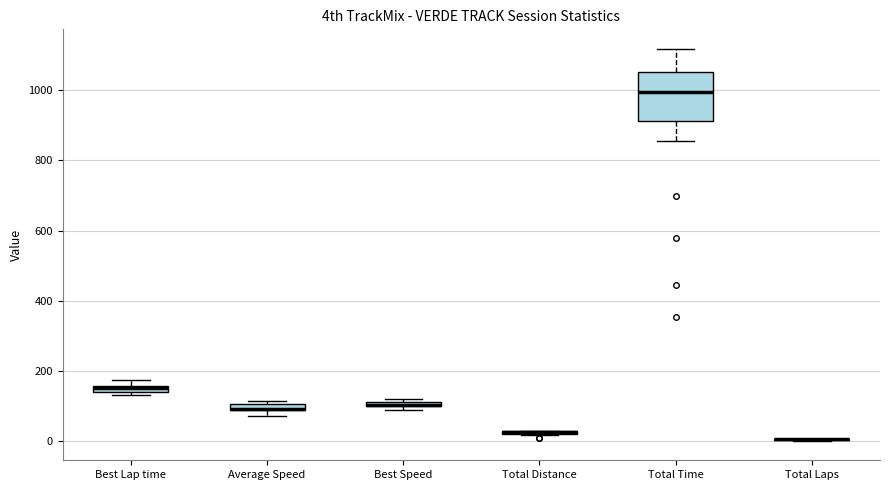

Which box is the tallest, from its lower edge to its upper edge?

Total Time